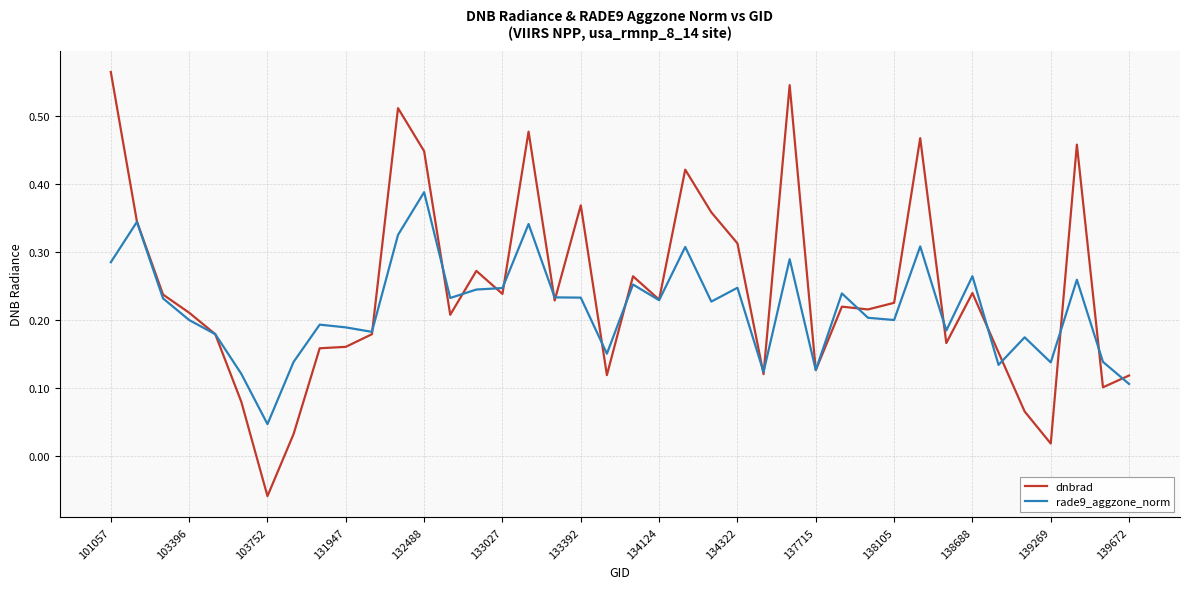

List the series in order of their overall mean, highest first.

dnbrad, rade9_aggzone_norm